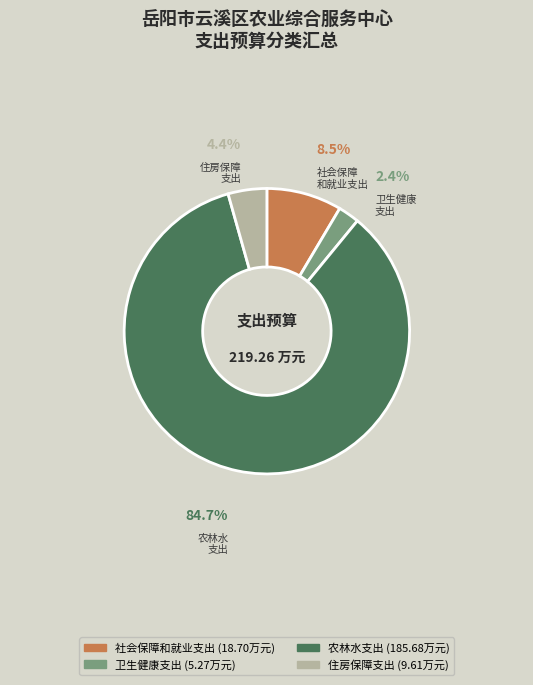

Which has a higher value, 住房保障 支出 or 社会保障 和就业支出?

社会保障 和就业支出